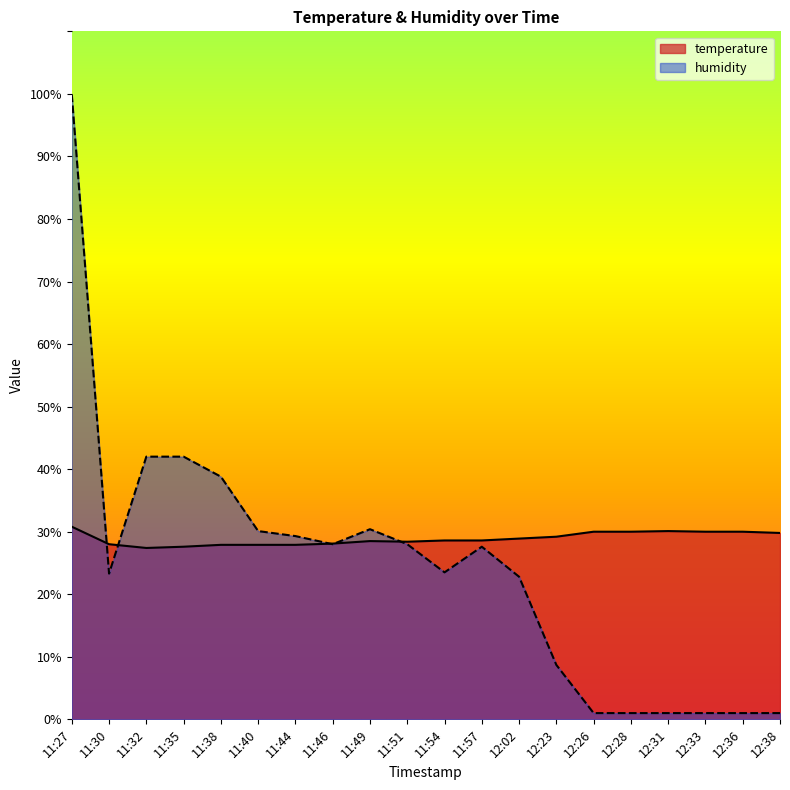

What is the value of the temperature point at the 3rd from the left?

27.4